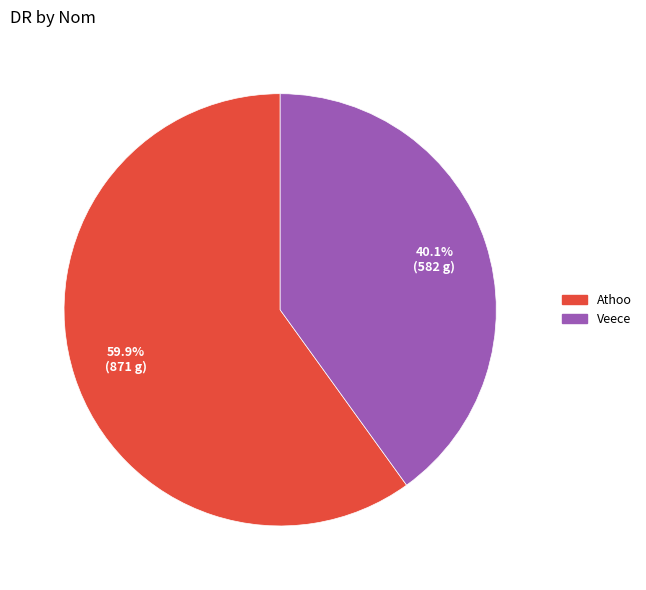

What portion of the pie excludes Veece?

59.9%